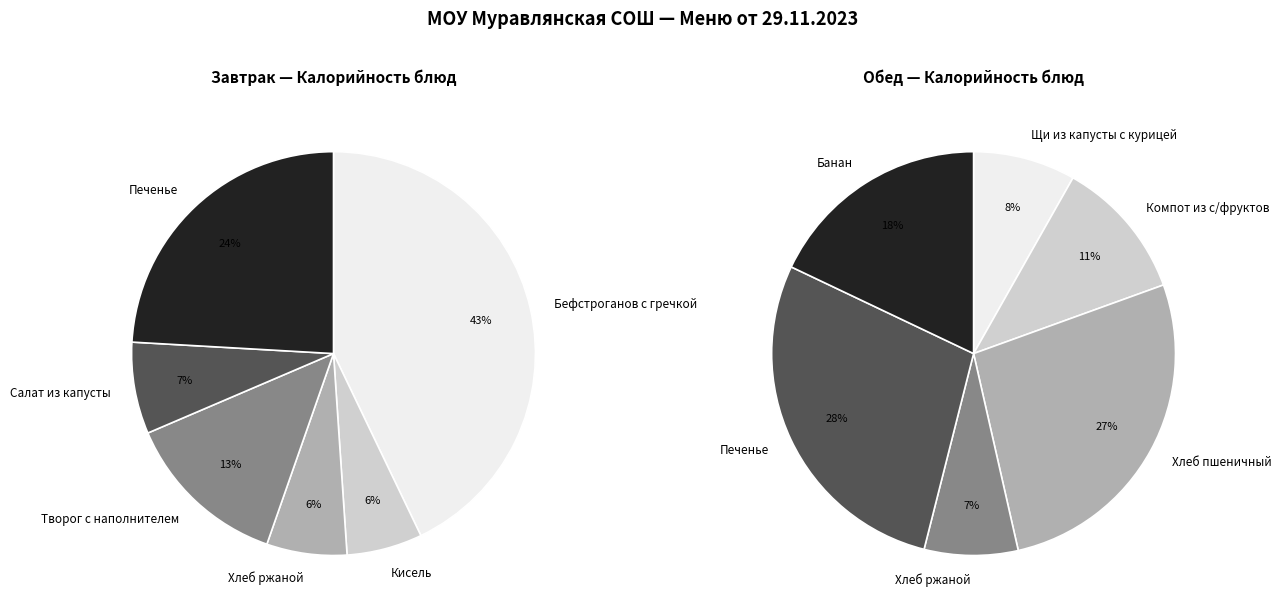

To the nearest percent, what is the difference between the largest and smallest slice percentages?

21%